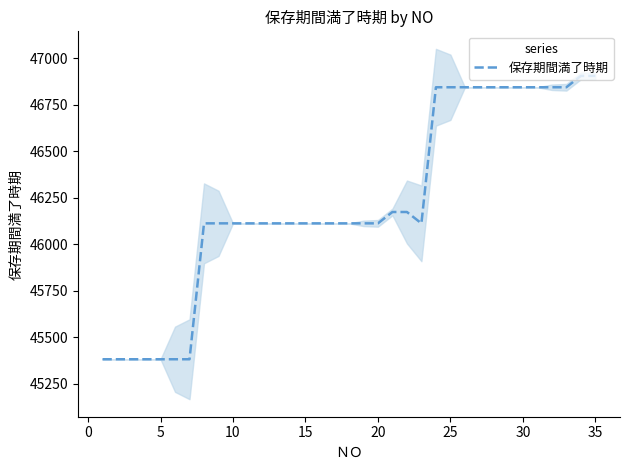

What is the lowest value of the 保存期間満了時期 series?

45382